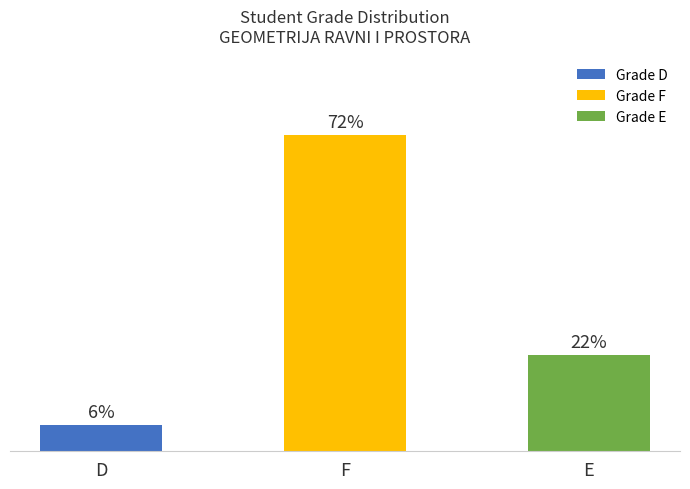

List the labels in order of value, largest first.

F, E, D